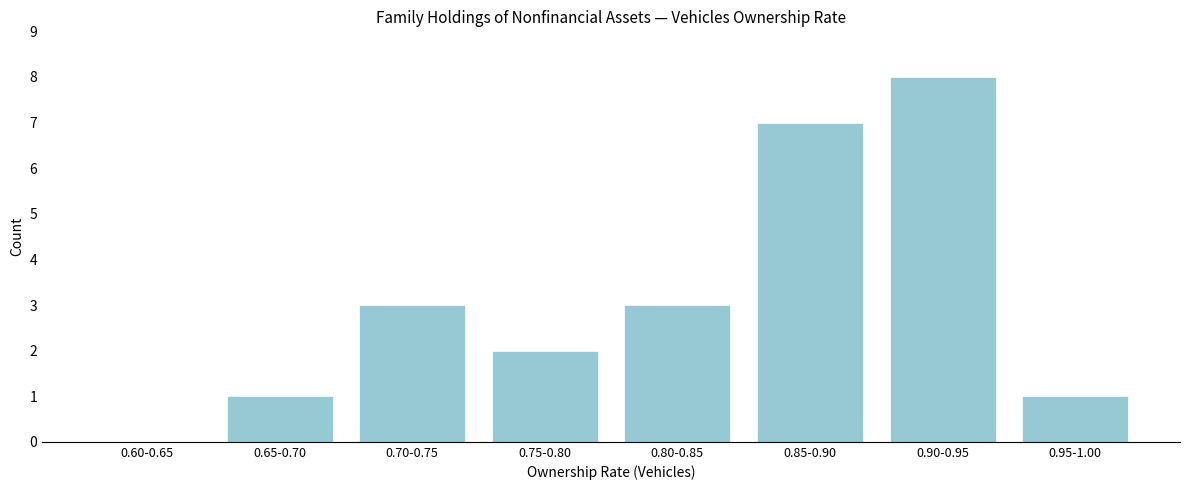

Reading left to right, list all the values displayed in this chart.

0.60-0.65=0	0.65-0.70=1	0.70-0.75=3	0.75-0.80=2	0.80-0.85=3	0.85-0.90=7	0.90-0.95=8	0.95-1.00=1